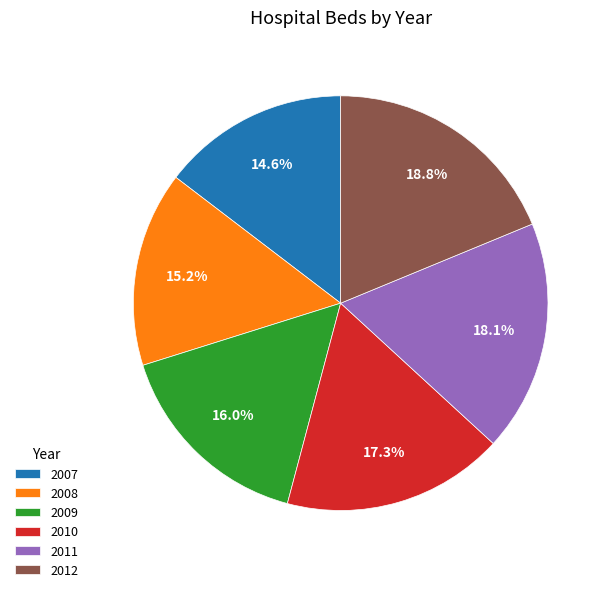

To the nearest percent, what portion does 2012 represent?

19%